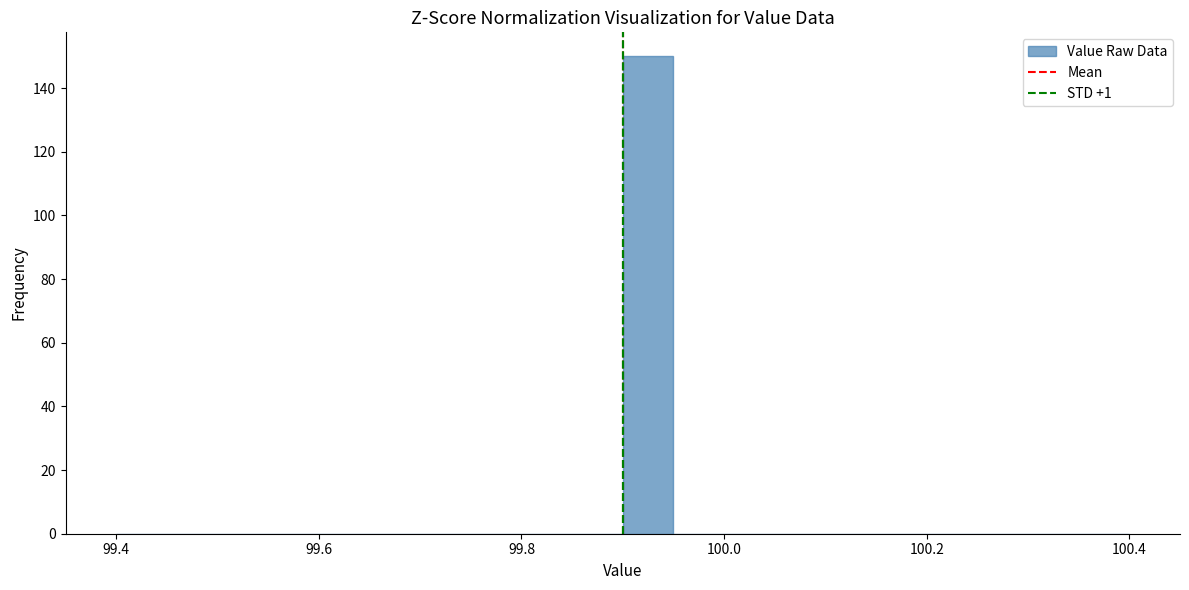

Read against the x-axis, roughly where is the centre of the tallest bar?

99.92